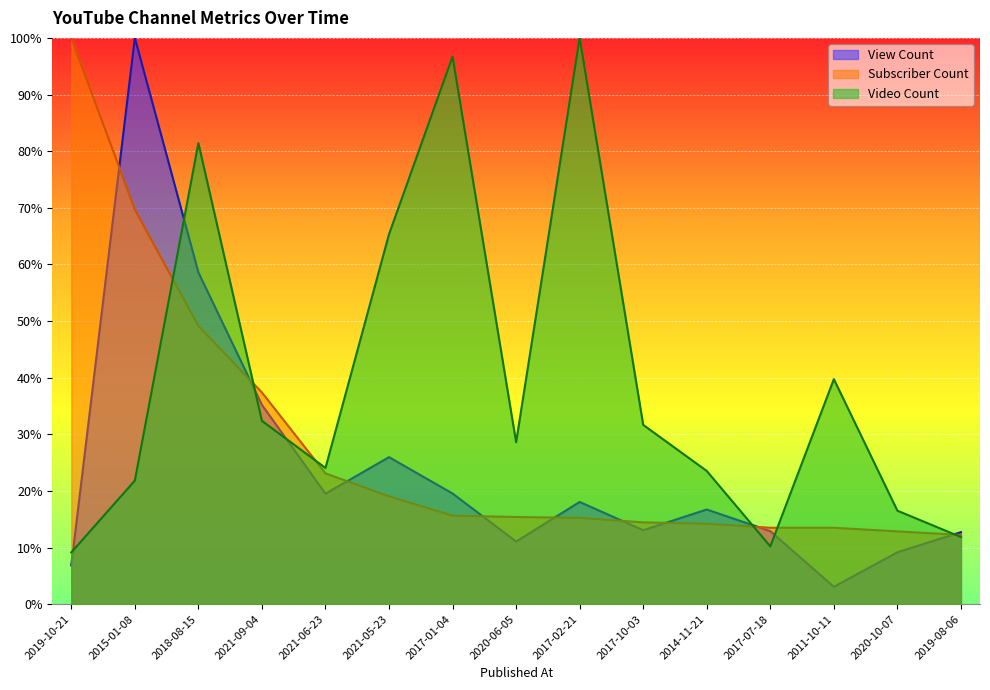

How many series are shown in this chart?

3